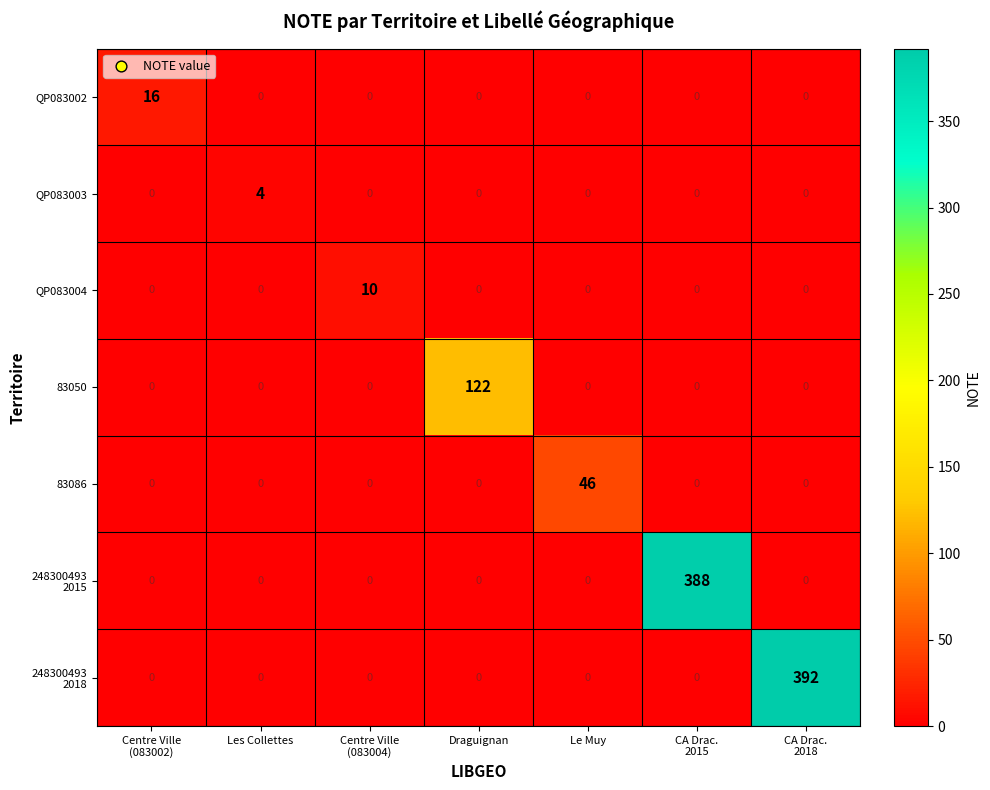

What is the maximum value shown in the chart?

392